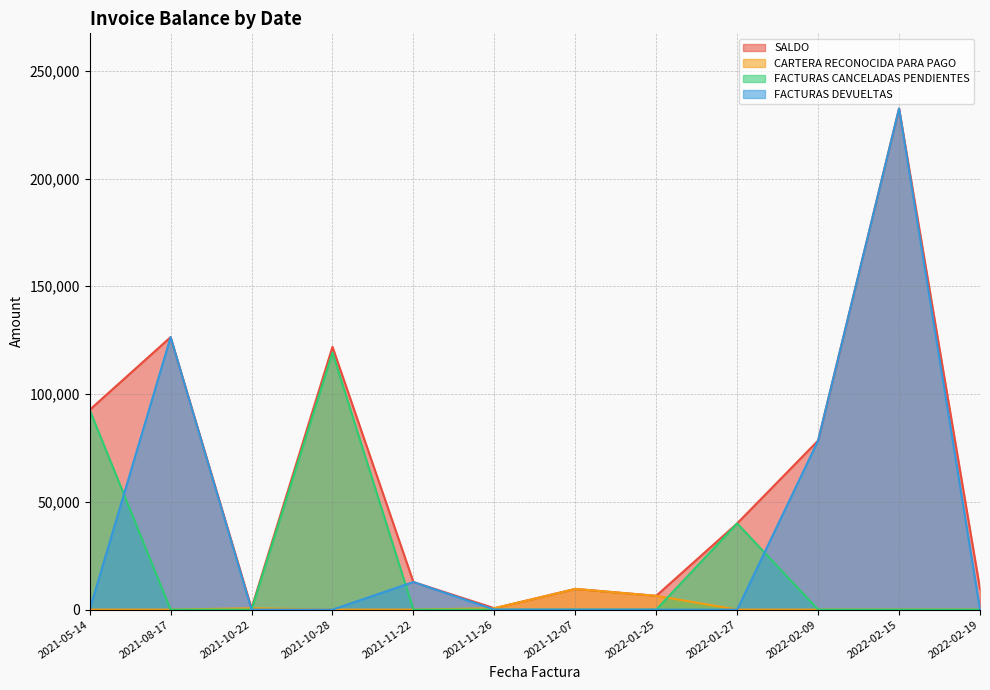

How many lines are shown in the chart?

4